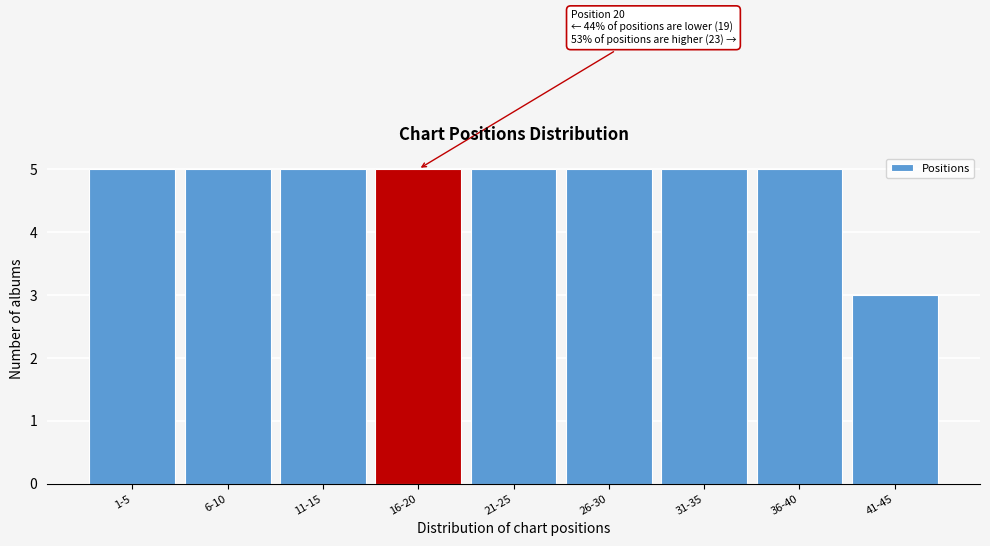

Reading left to right, extract all data points from this chart.

5	5	5	5	5	5	5	5	3